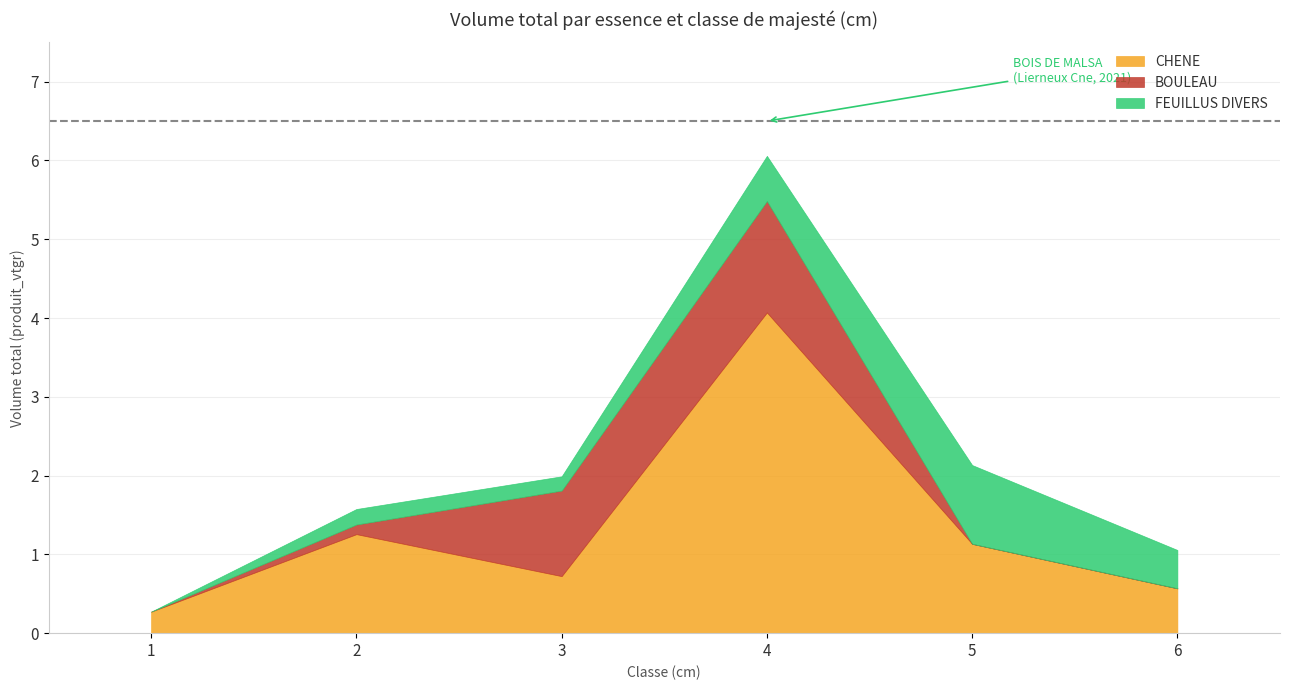

Which series changed the most between 1 and 2?

CHENE